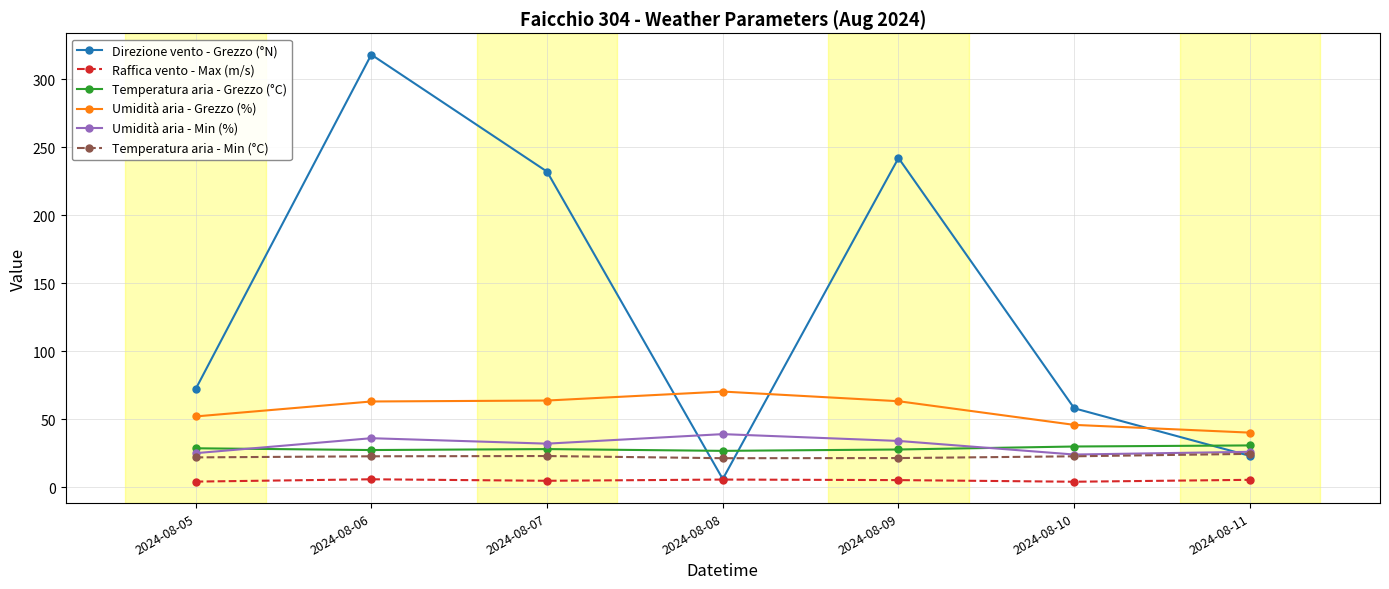

What is the value of the Umidità aria - Grezzo (%) point at the 2nd from the left?

63.0